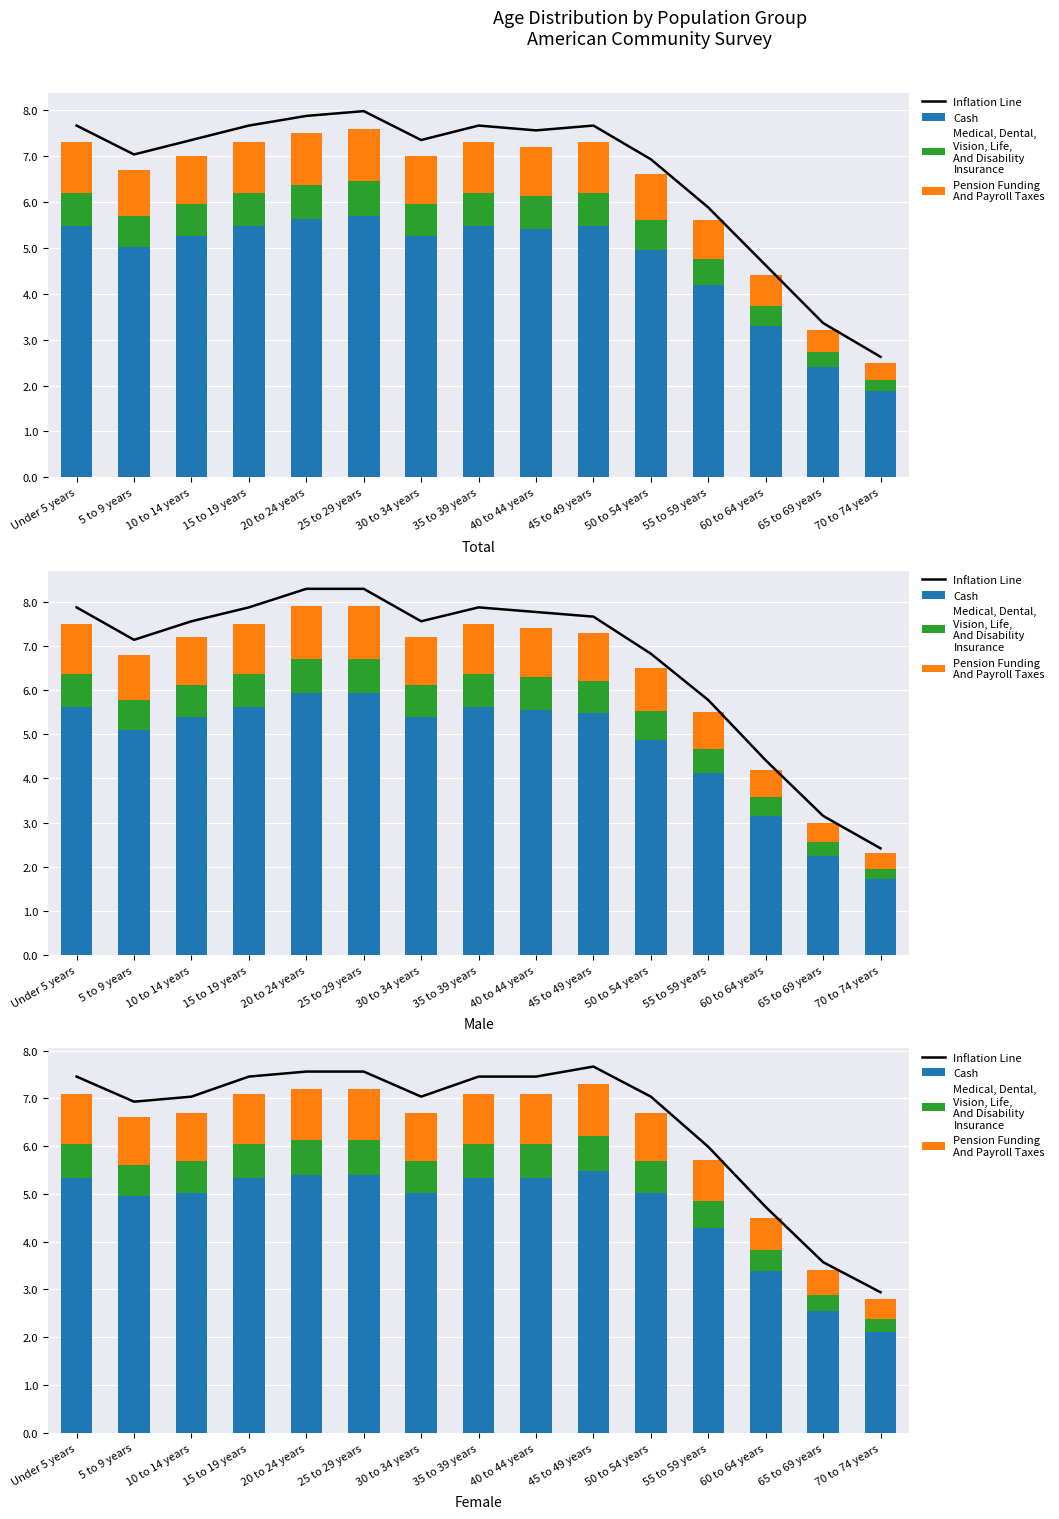

List the labels in order of Cash value, smallest first.

70 to 74 years, 65 to 69 years, 60 to 64 years, 55 to 59 years, 5 to 9 years, 10 to 14 years, 30 to 34 years, 50 to 54 years, Under 5 years, 15 to 19 years, 35 to 39 years, 40 to 44 years, 20 to 24 years, 25 to 29 years, 45 to 49 years